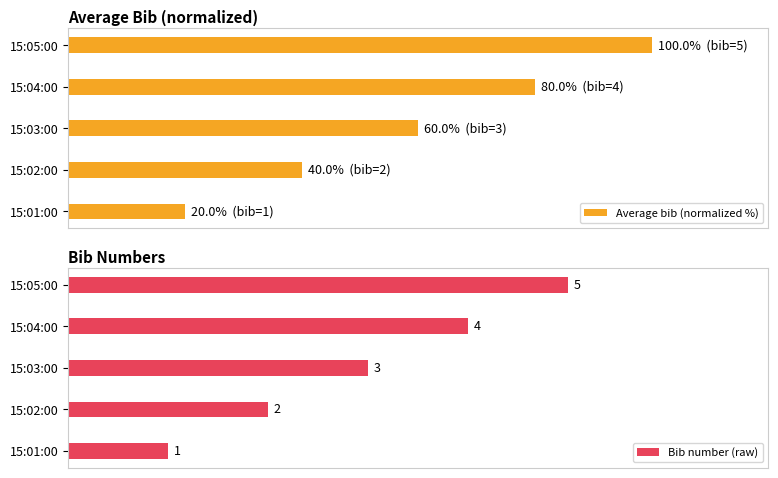

What is the minimum value shown in the chart?

1